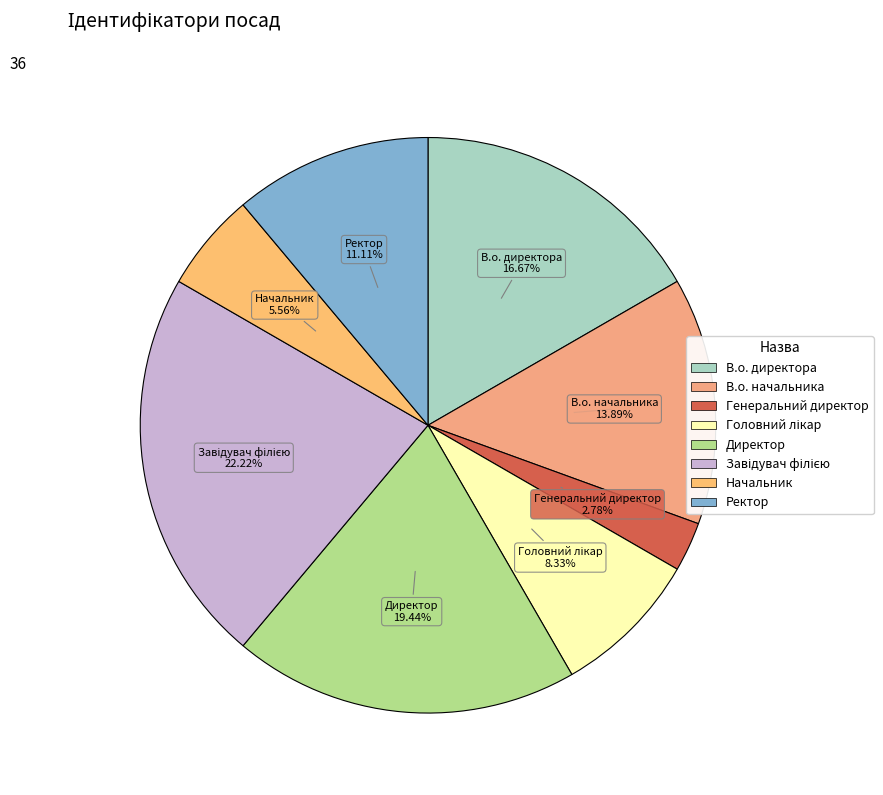

How many slices are in this pie chart?

8